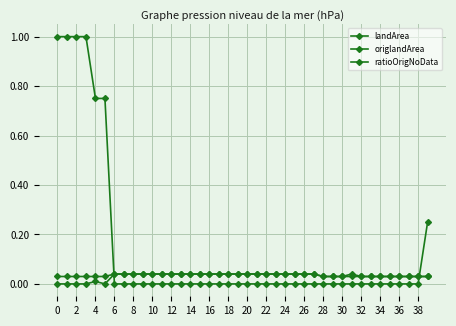

Is this an area chart (filled region under the line)?

No